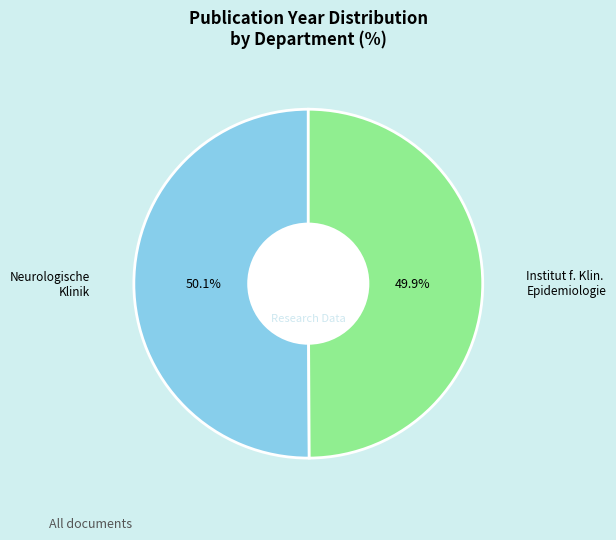

Does any single category account for the majority?

Yes